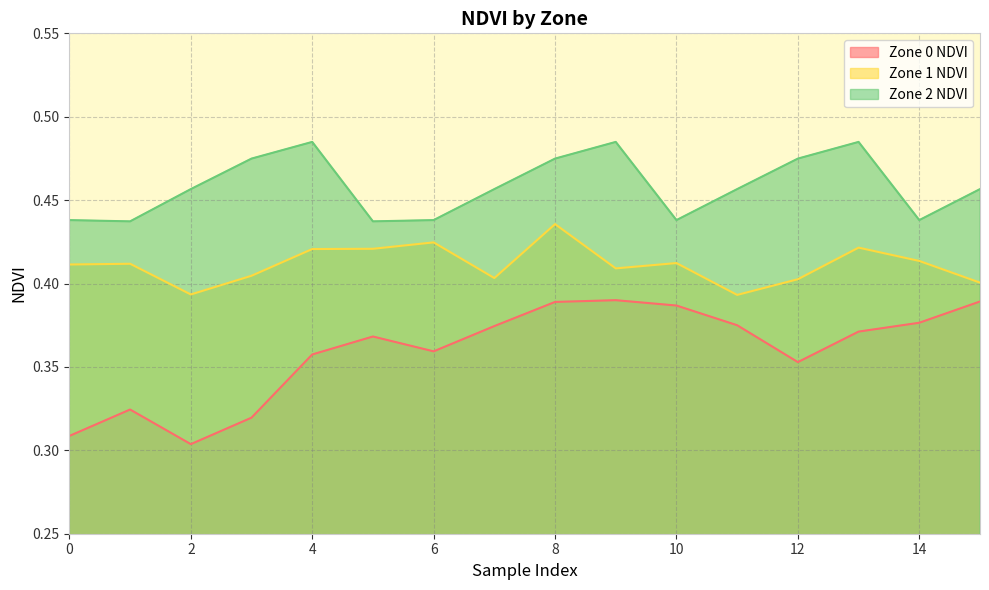

True or false: Zone 0 NDVI and Zone 2 NDVI intersect in this chart.

False